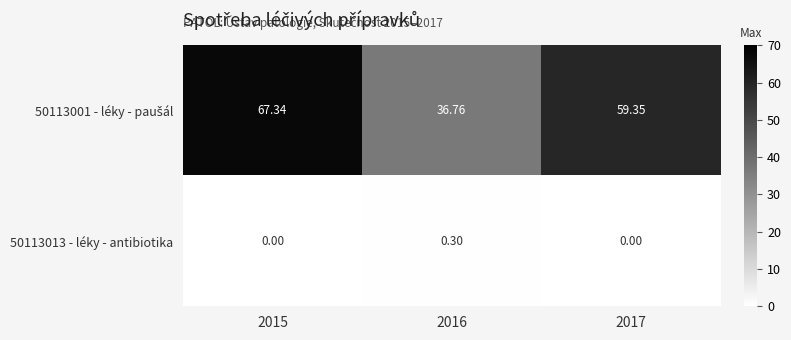

At which category does the chart reach its peak across all series?

2015